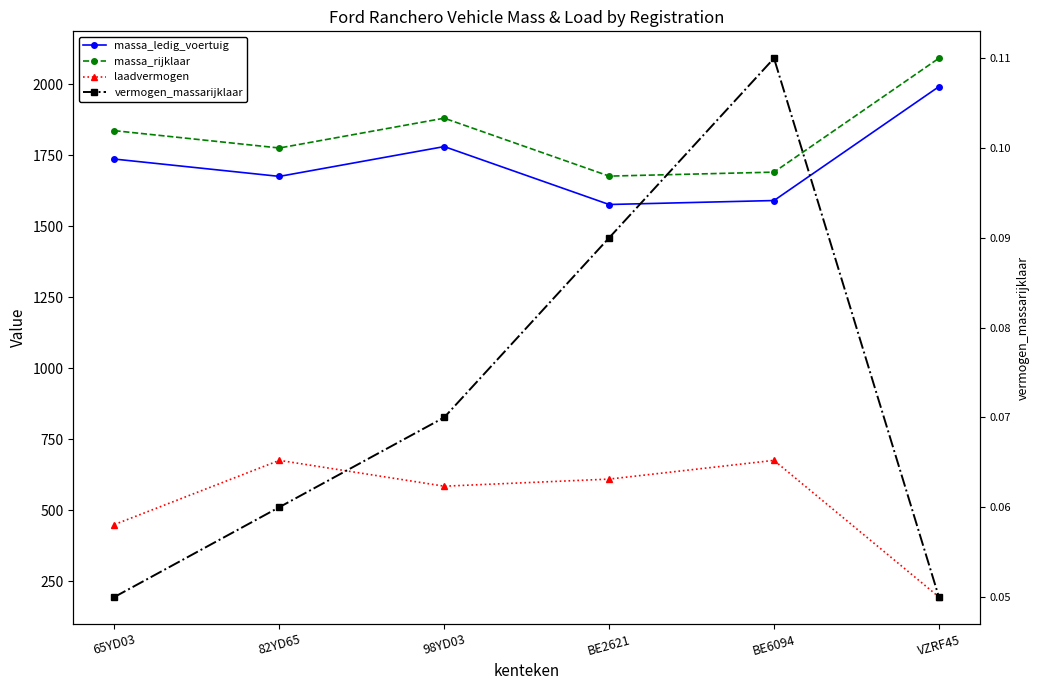

True or false: laadvermogen and vermogen_massarijklaar intersect in this chart.

False